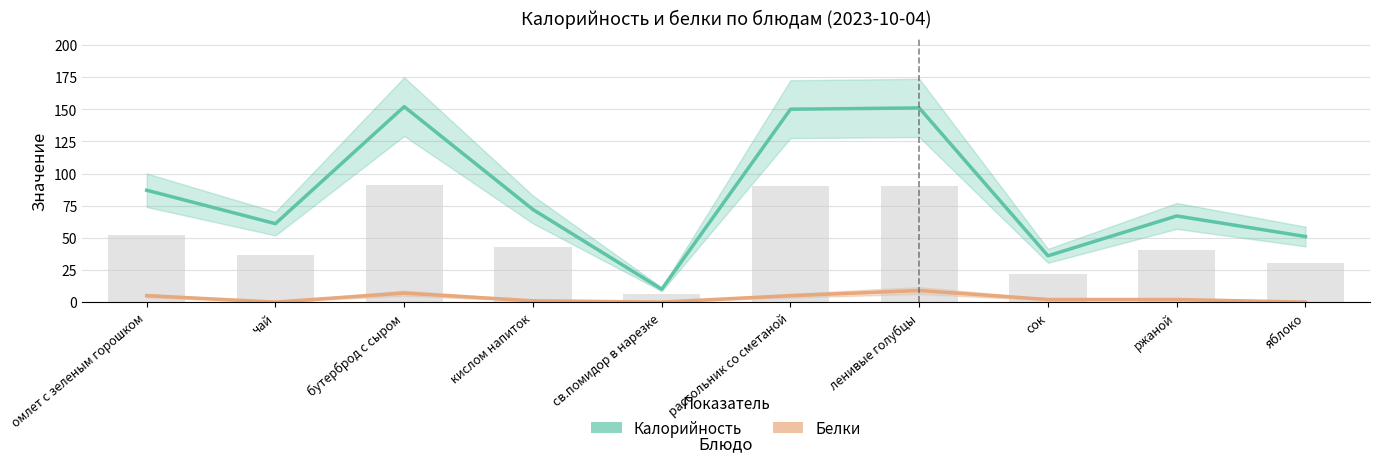

Rank the series by their maximum value, from lowest to highest.

Белки, Калорийность